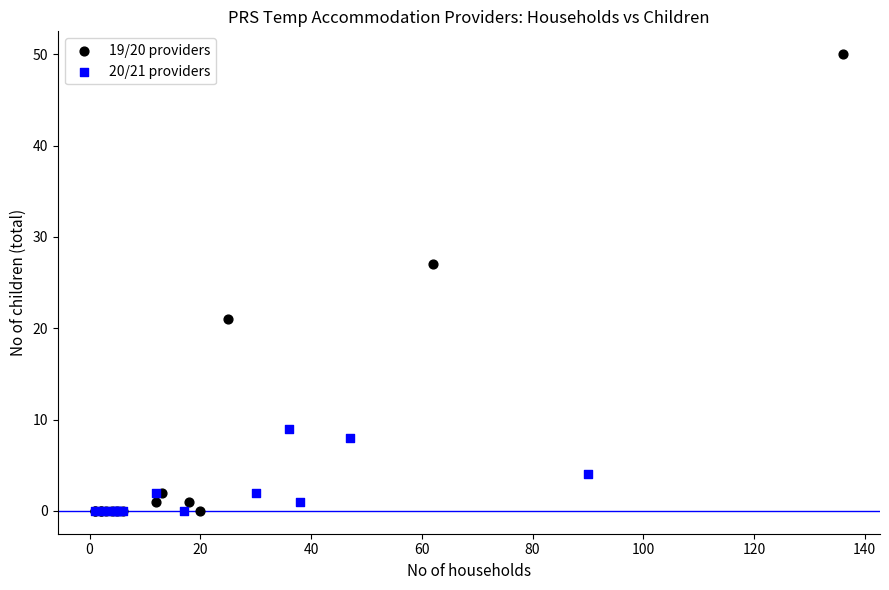

Which series reaches the maximum Y coordinate?

19/20 providers